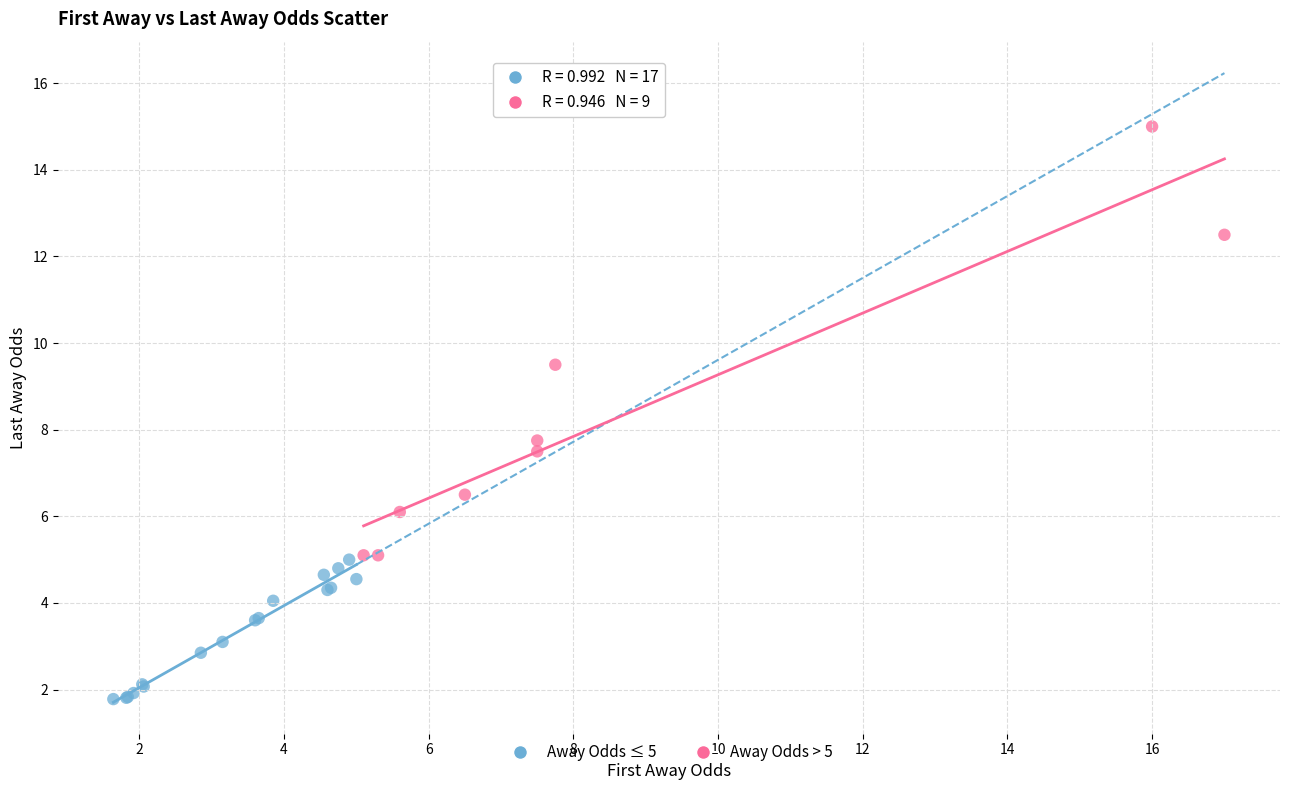

Which series reaches the maximum Y coordinate?

Away Odds > 5